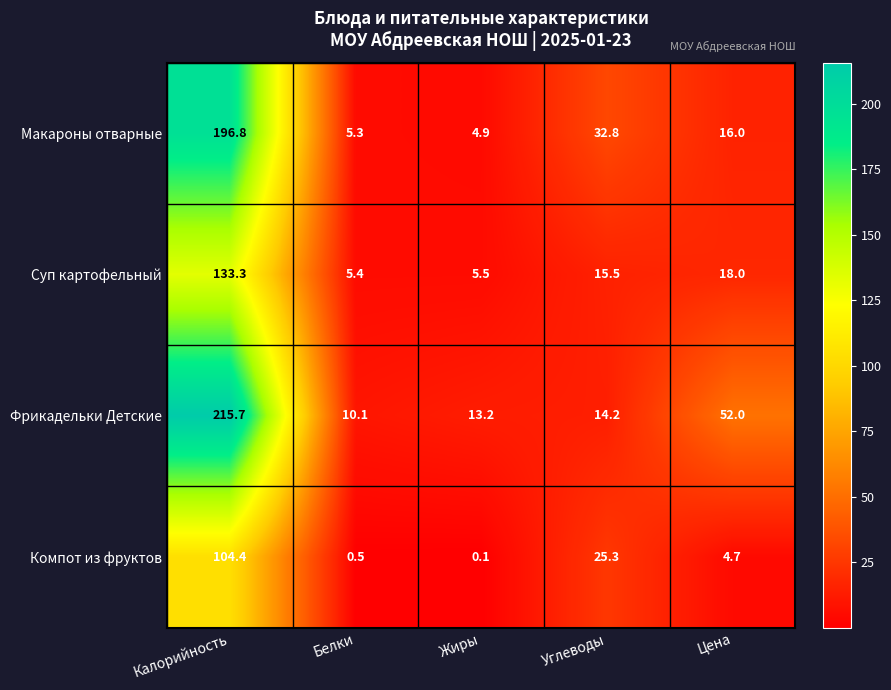

What is the maximum value shown in the chart?

215.7